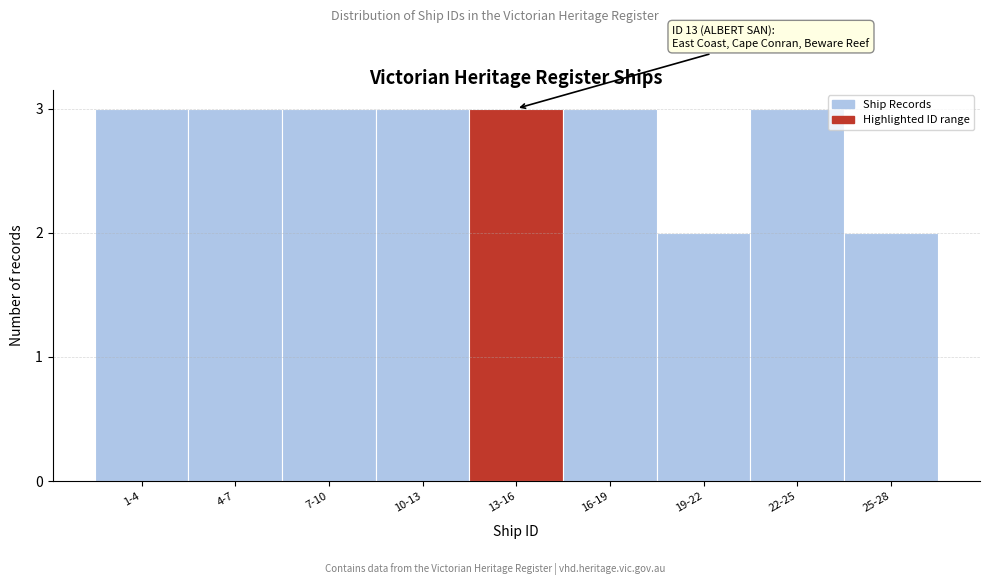

Reading right to left, transcribe all the data shown in this chart.

25-28=2	22-25=3	19-22=2	16-19=3	13-16=3	10-13=3	7-10=3	4-7=3	1-4=3